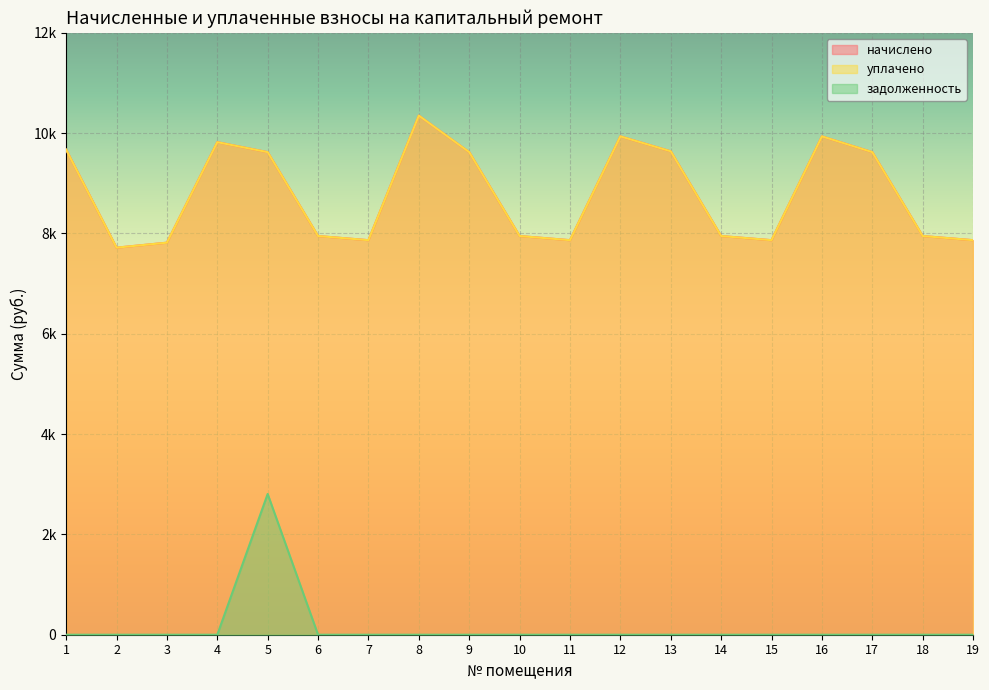

Count the number of data series in this chart.

3